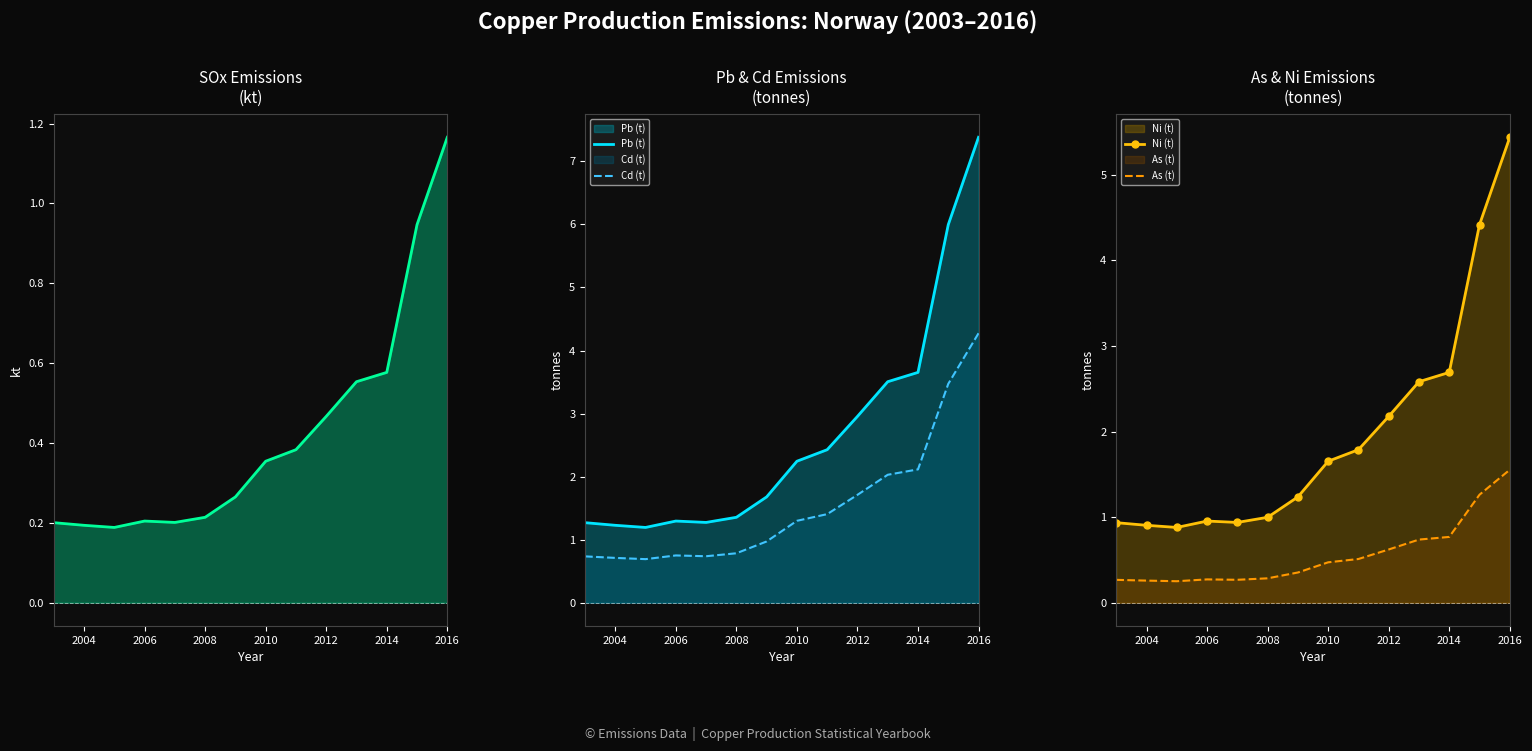

What is the value of the As (t) point at the 11th from the left?

0.7